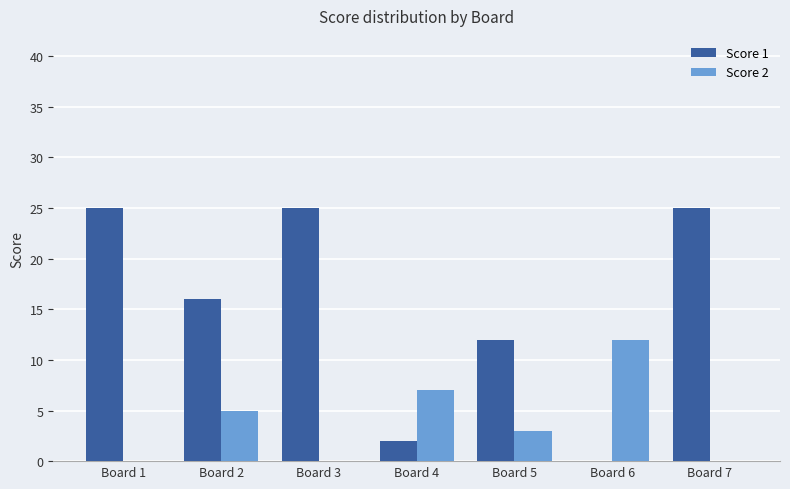

What are all the series names shown in the legend?

Score 1, Score 2